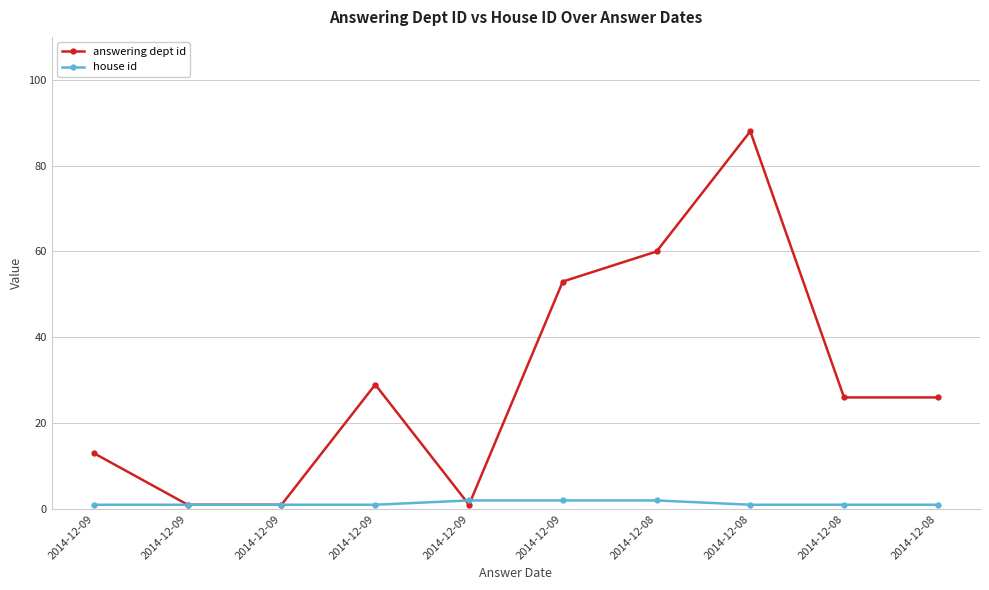

What is the sum of all answering dept id values?

298